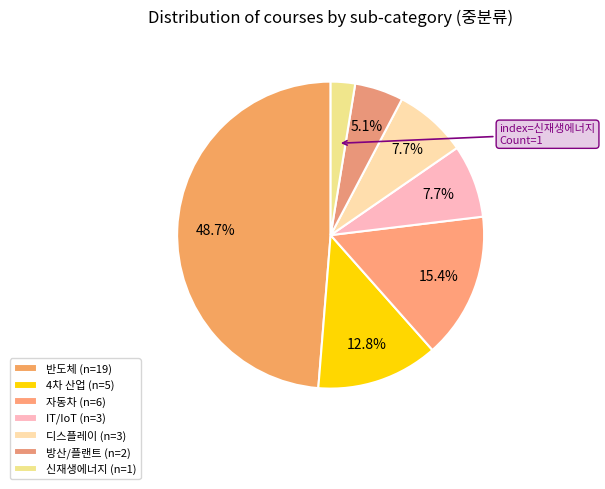

How many slices are in this pie chart?

7